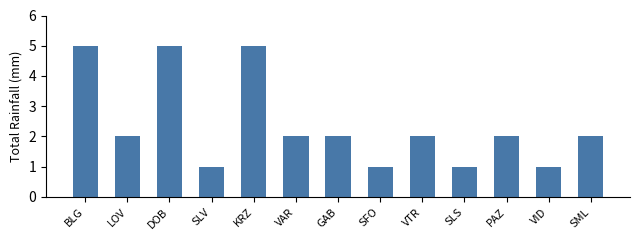

How many distinct data groups are displayed?

1